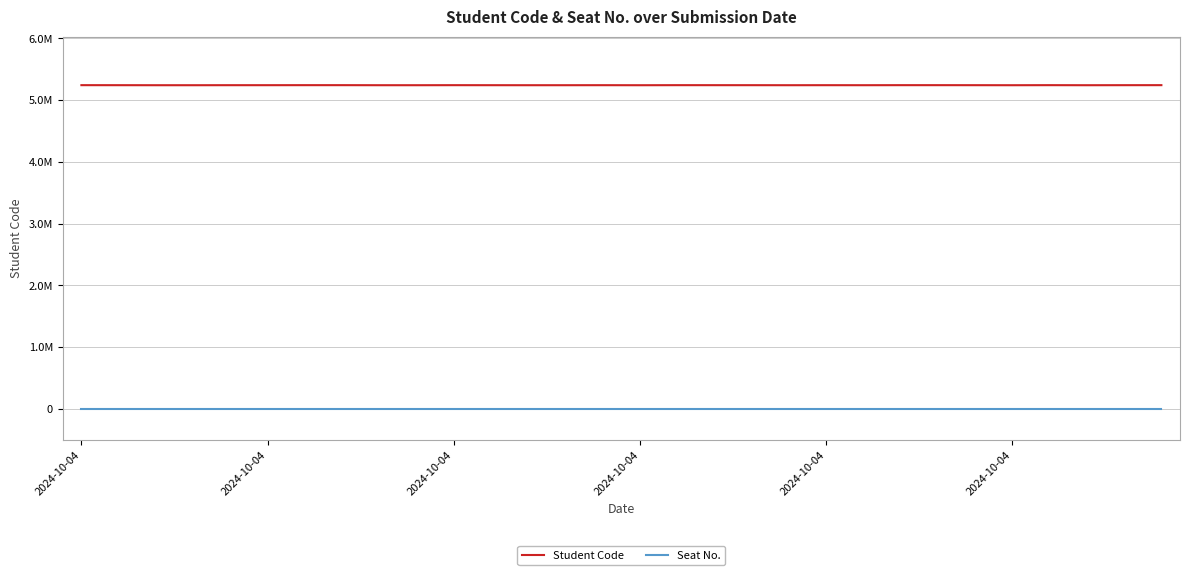

Where is Seat No. nearest to the value 0?

2024-10-04